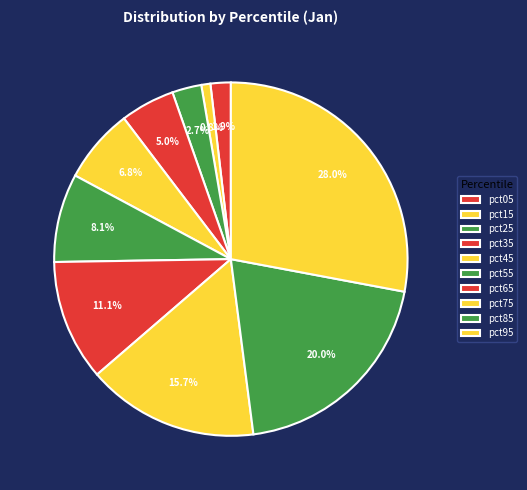

Do pct45 and pct05 together represent more than half of the pie?

No